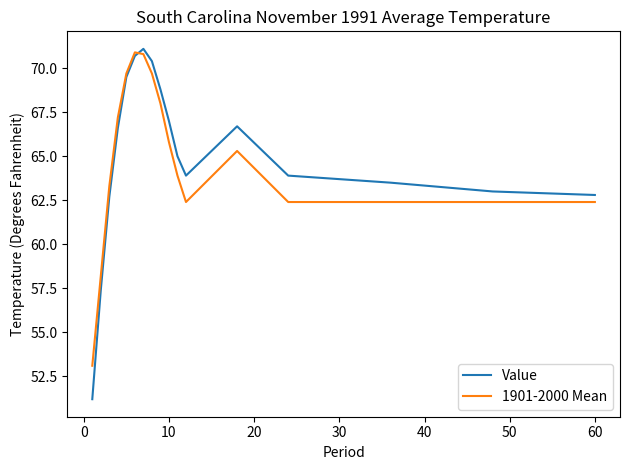

What is the maximum value for 1901-2000 Mean?

70.9